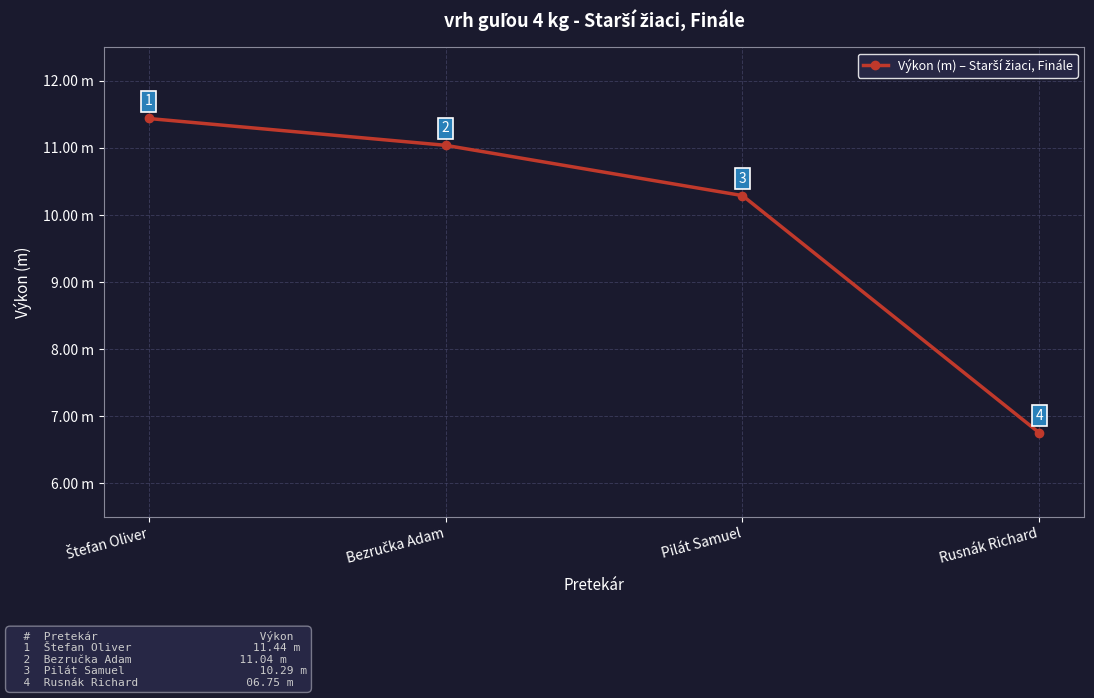

List the labels in order of value, smallest first.

Rusnák Richard, Pilát Samuel, Bezručka Adam, Štefan Oliver